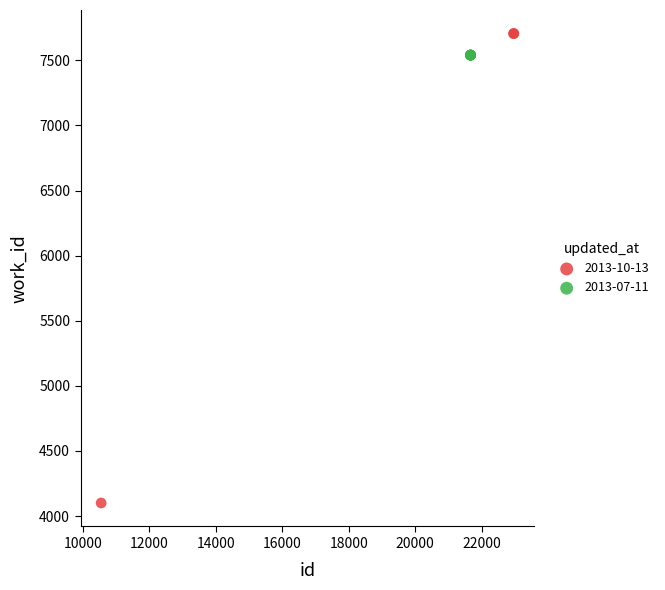

Which series contains the highest Y value?

2013-10-13